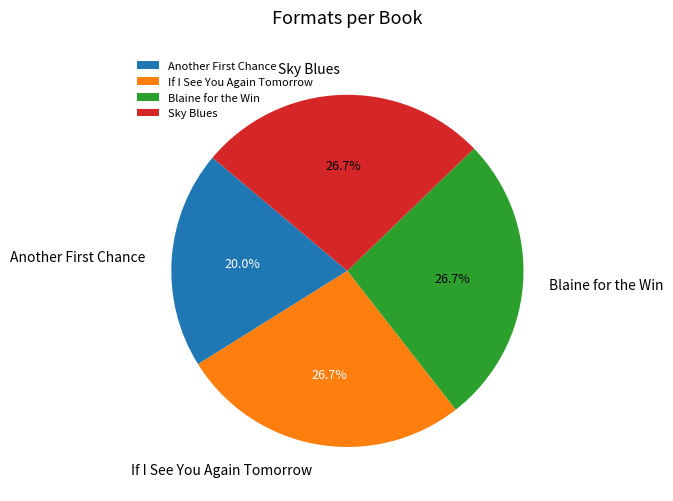

To the nearest percent, what percentage of the pie is If I See You Again Tomorrow?

27%